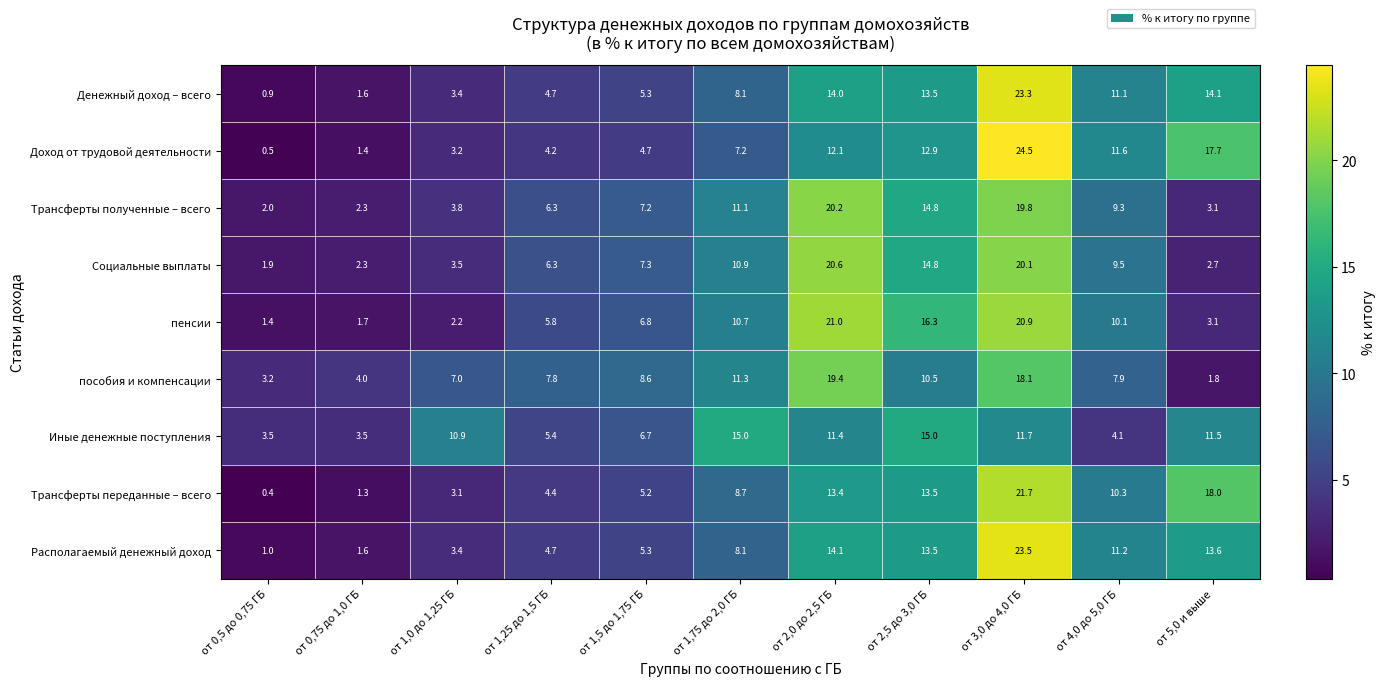

Is the value of Трансферты переданные – всего at от 1,5 до 1,75 ГБ greater than the value of Доход от трудовой деятельности at от 4,0 до 5,0 ГБ?

No